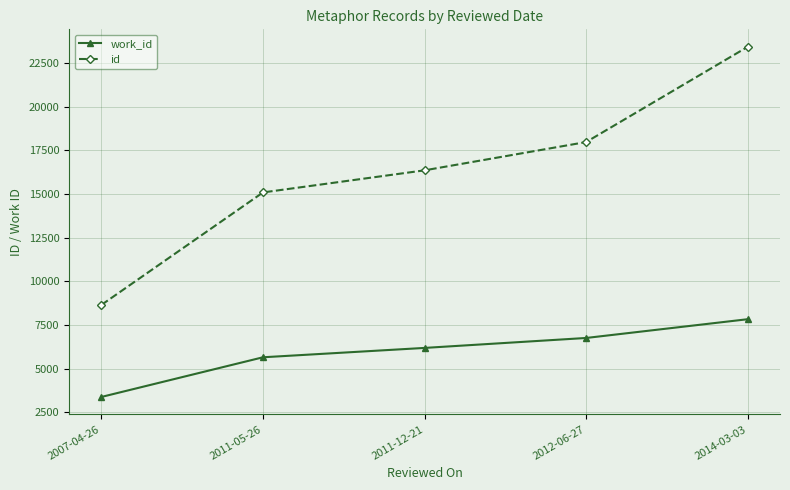

What position from the left is 2014-03-03?

5